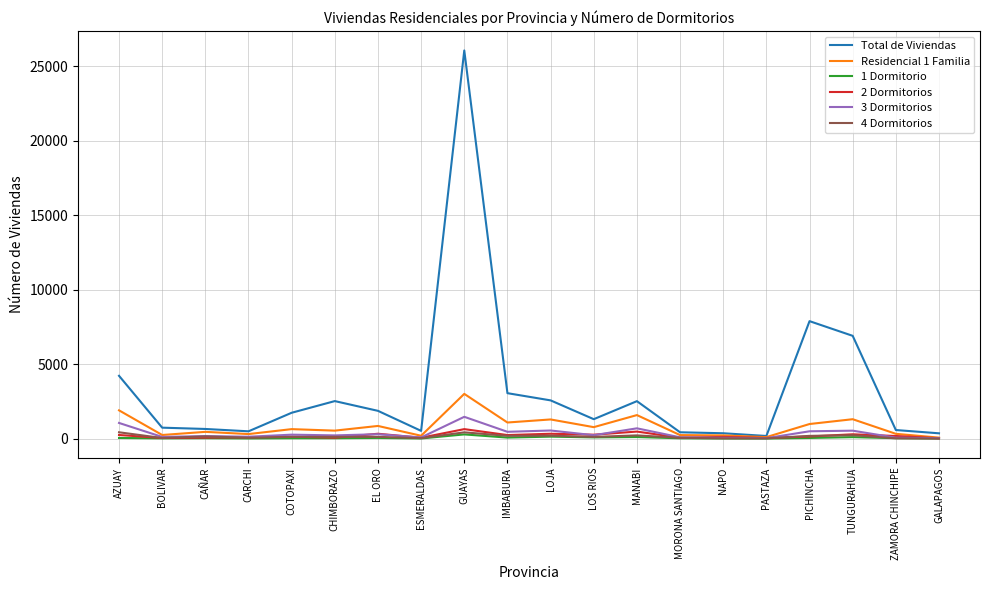

What are all the series names shown in the legend?

Total de Viviendas, Residencial 1 Familia, 1 Dormitorio, 2 Dormitorios, 3 Dormitorios, 4 Dormitorios